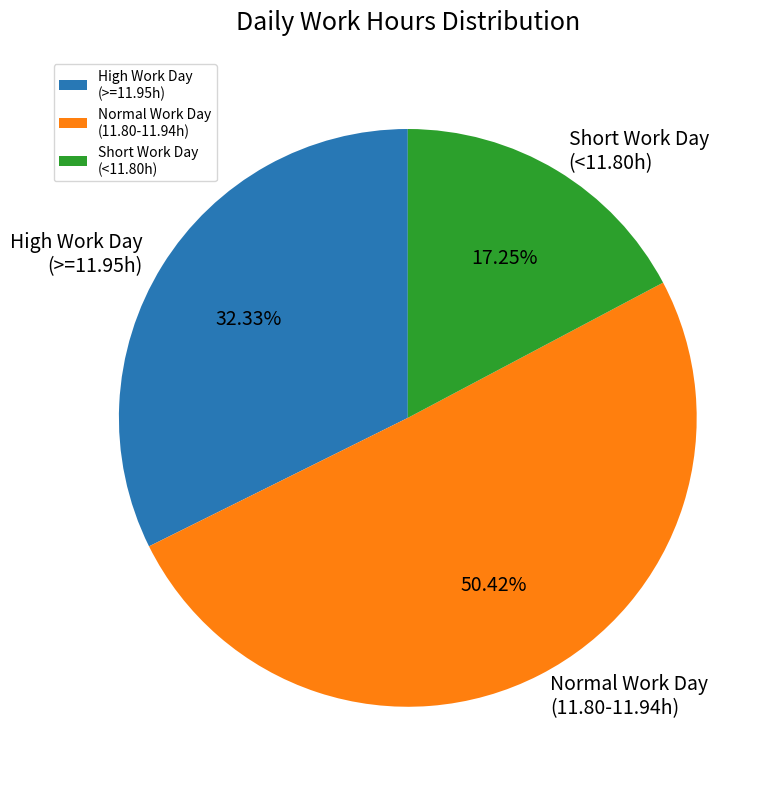

Is there a majority slice in this chart?

Yes